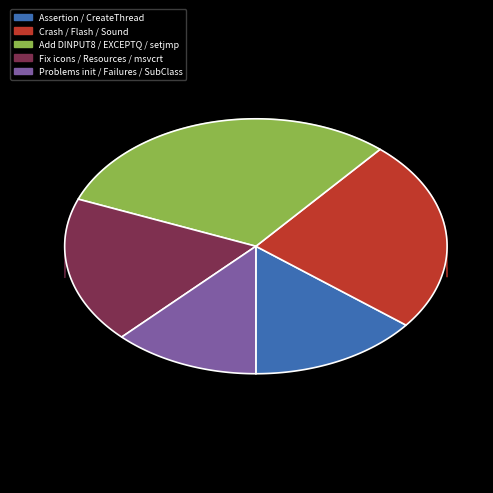

Between Investigate failures in low memory and Fix loading icons from resources, which is larger?

Fix loading icons from resources